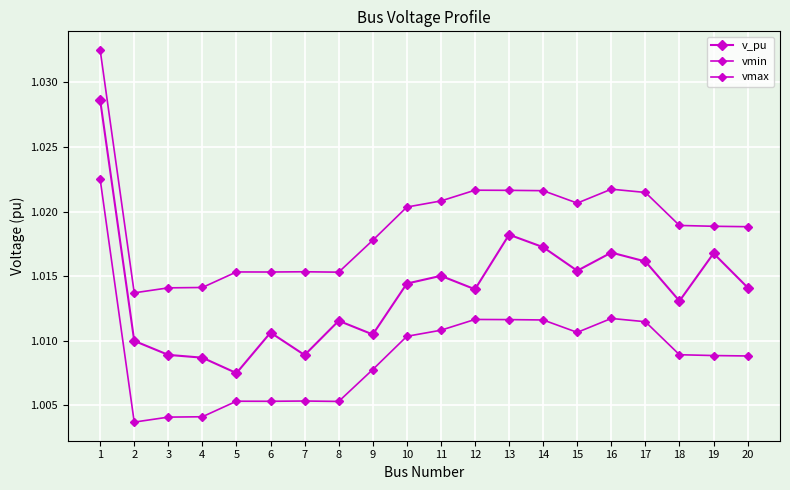

What is the maximum value for vmin?

1.0